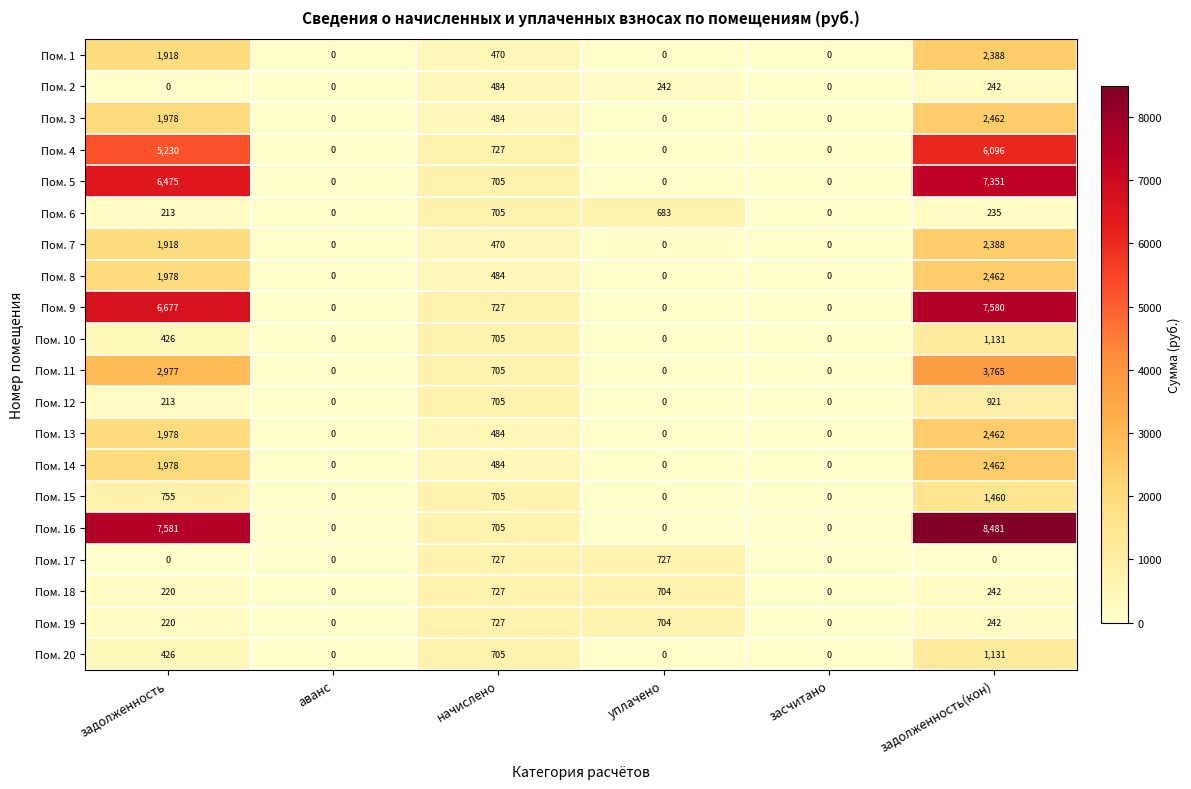

What is the sum of all Пом. 19 values?

1893